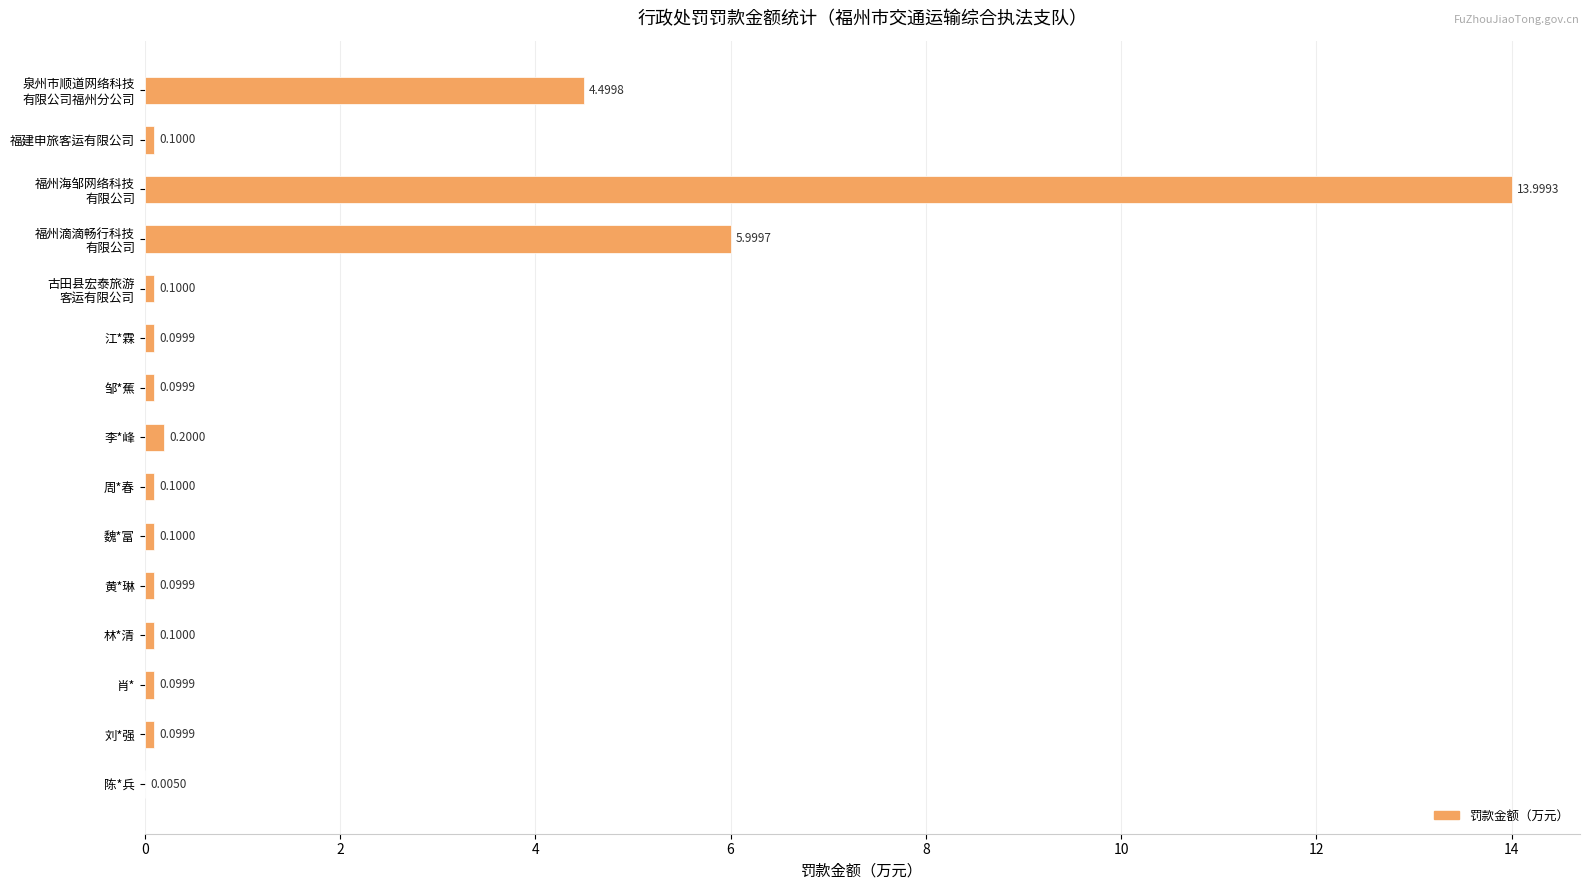

What is the sum of the values at 李*峰 and 刘*强?

0.3